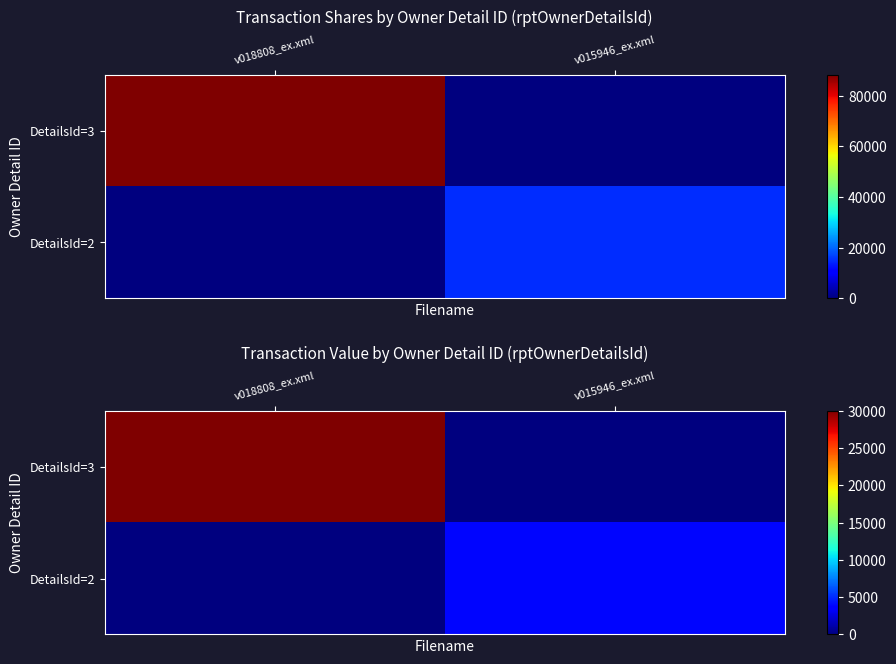

Count the number of categories in the chart.

2